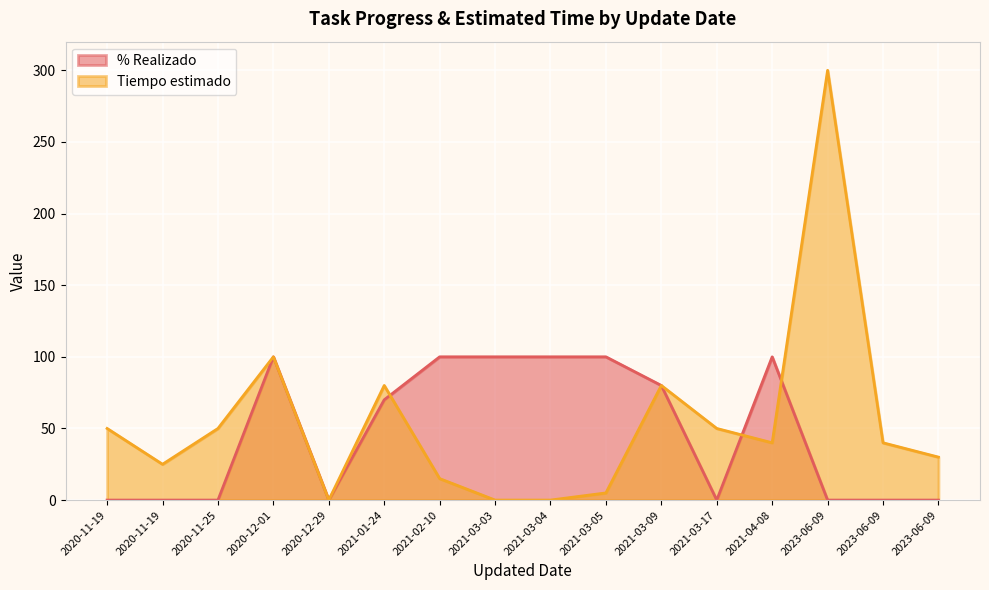

Which has a higher value, 2020-11-19 or 2020-11-25?

2020-11-19